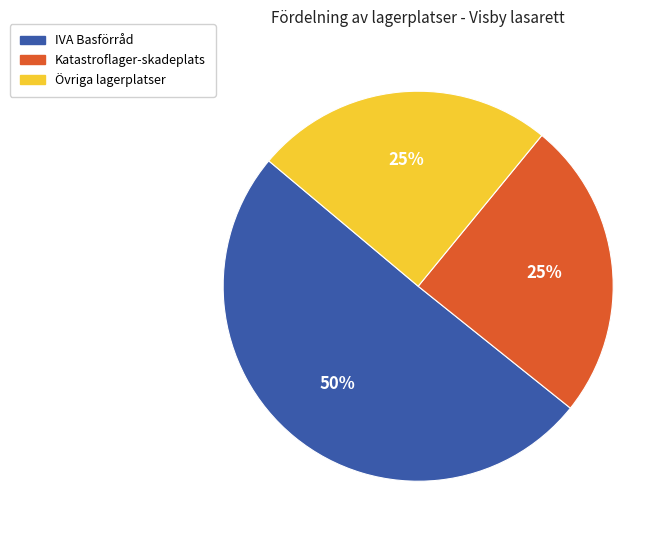

To the nearest percent, what is the average slice percentage?

33%